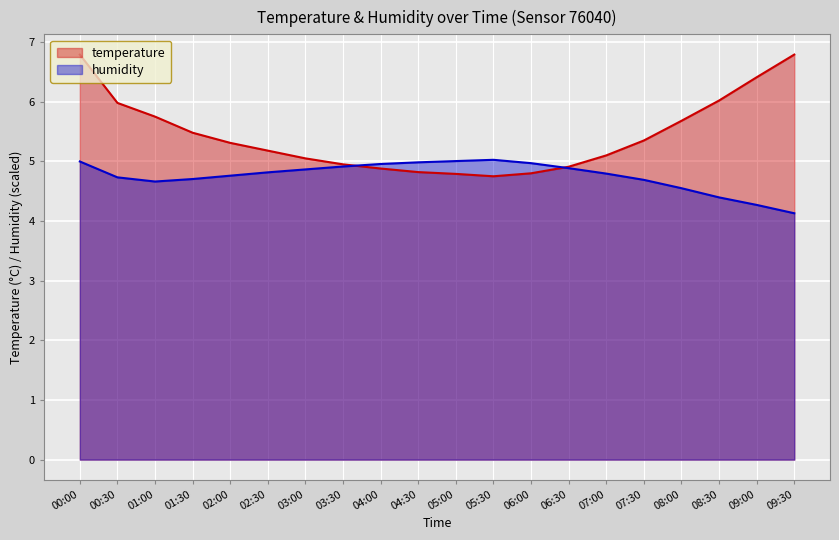

What position from the left is 07:30?

16